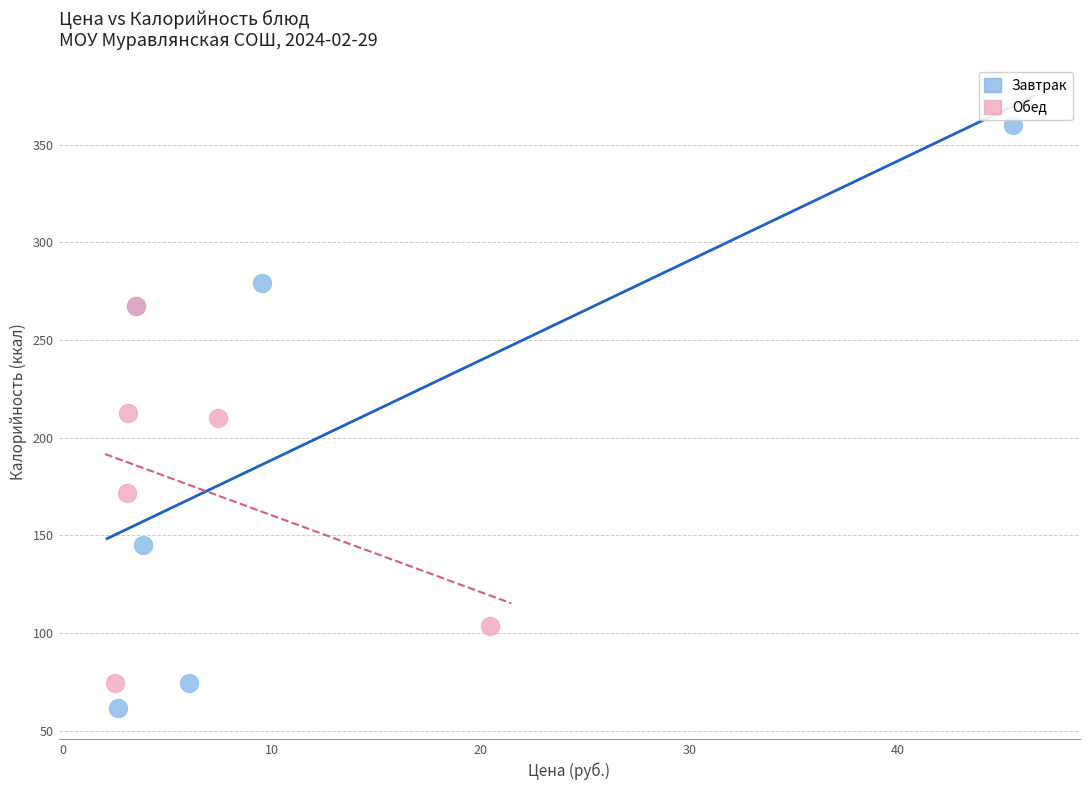

Which series contains the highest Y value?

Завтрак